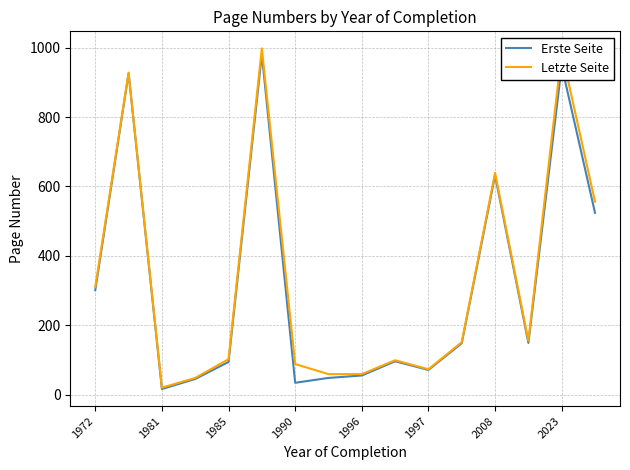

What are all the series names shown in the legend?

Erste Seite, Letzte Seite